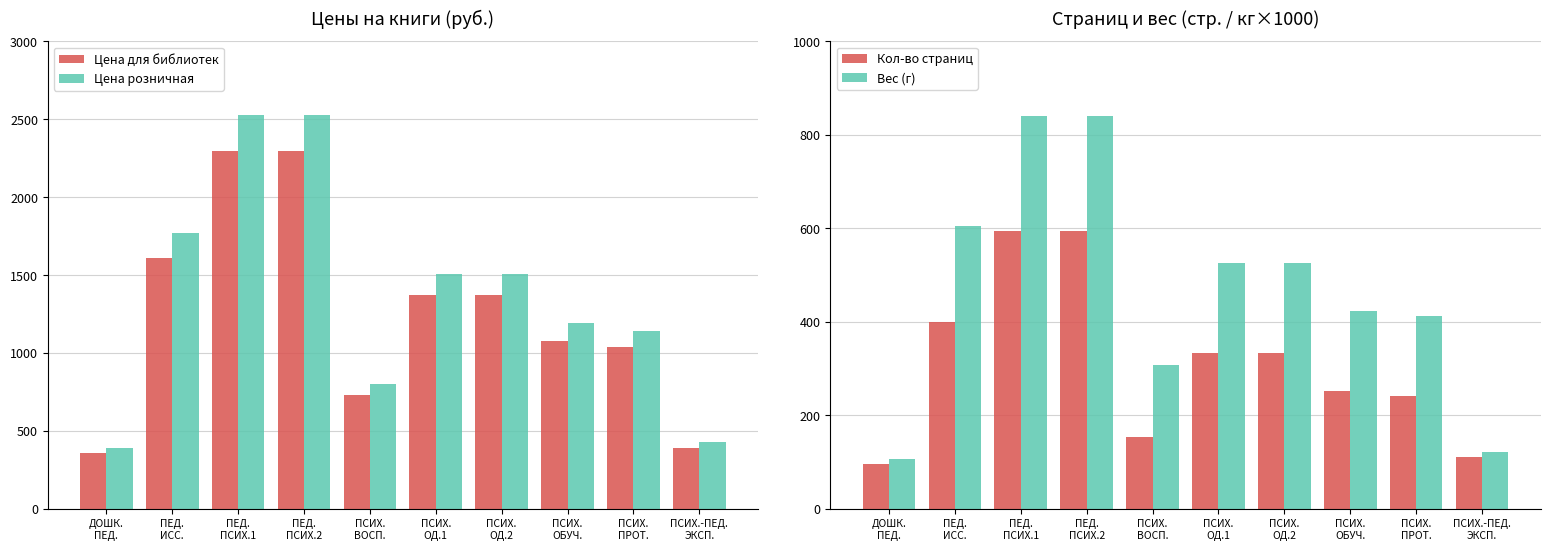

At which label does Цена розничная first exceed 1509?

ПЕД.
ИСС.